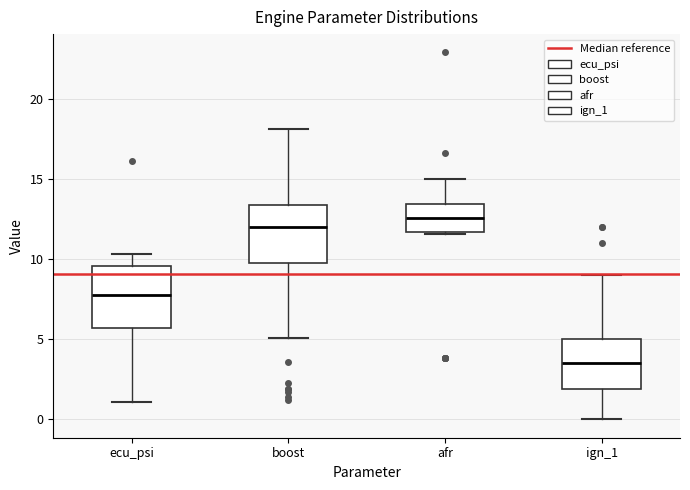

Where does the median line of the box for ign_1 sit on the y-axis? The values are not printed on the chart, so give them approximately, as read against the axis.

3.5